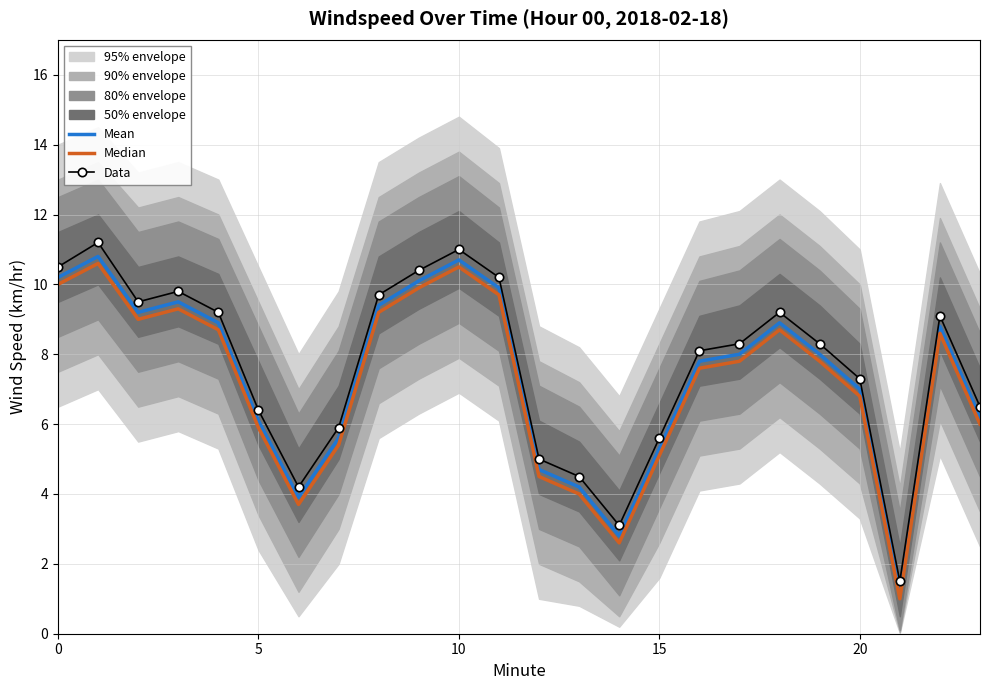

What is the difference between the maximum and minimum values in the Mean series?

9.6